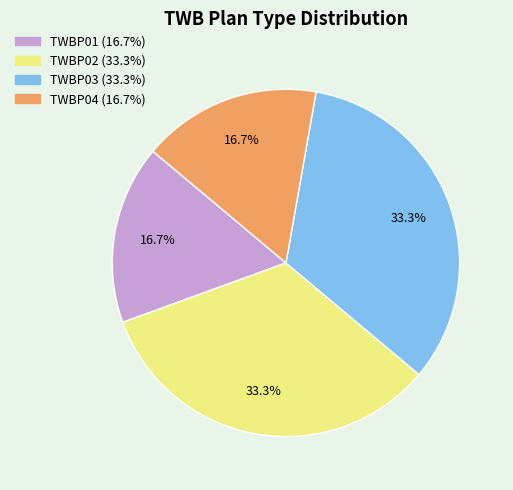

Approximately how many times larger is the value at TWBP03 compared to TWBP04?

2.0